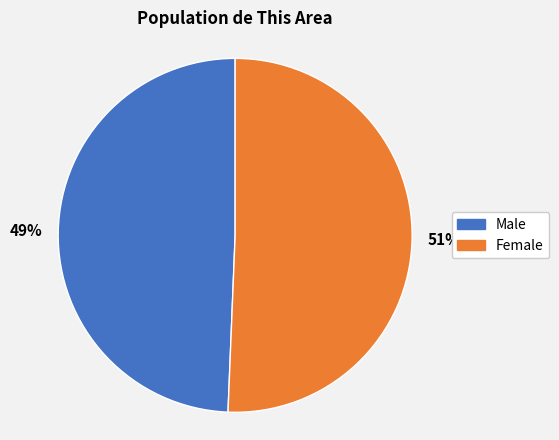

Is the sum of Female and Male greater than half?

Yes